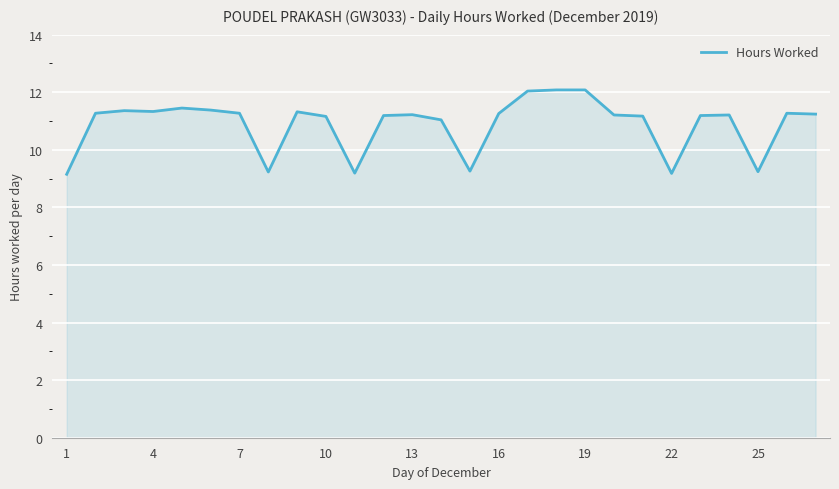

What is the maximum value shown in the chart?

12.1